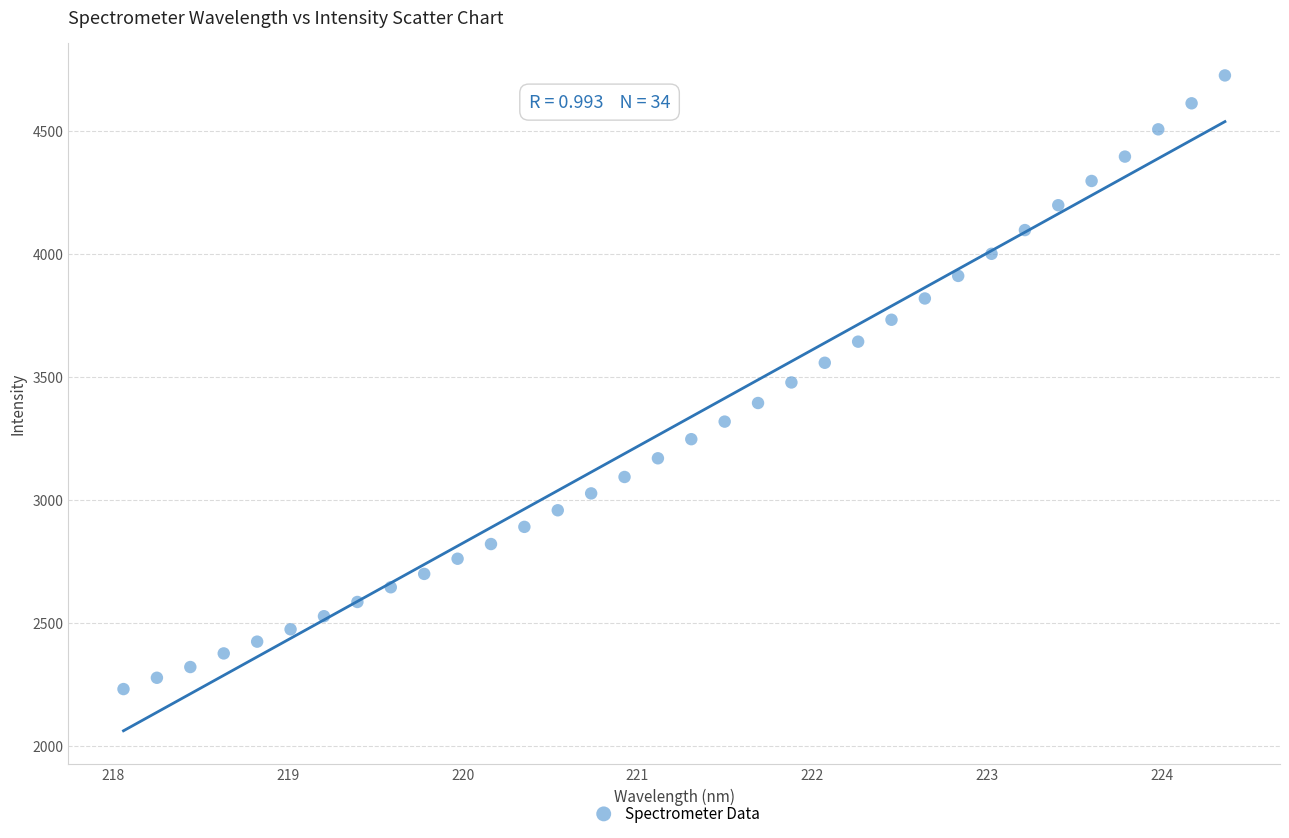

What is the range of Y values (max minus min)?

2493.7